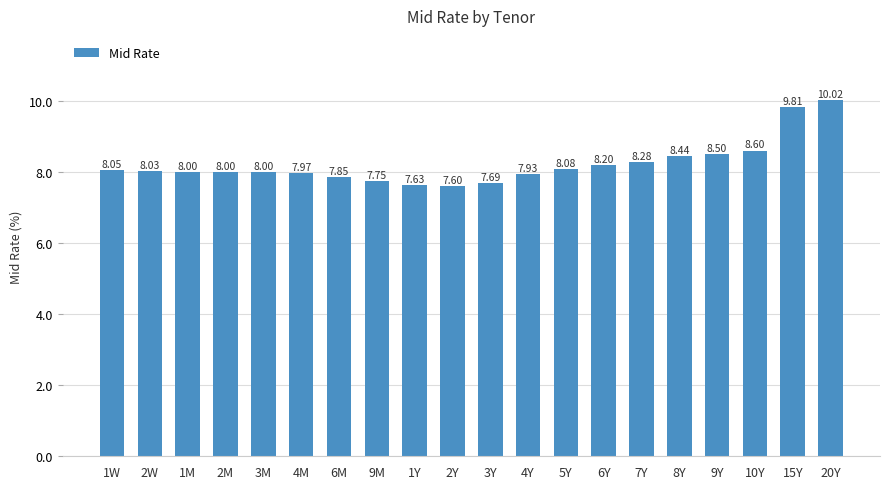

True or false: the data shows 3.1 at 5Y.

False